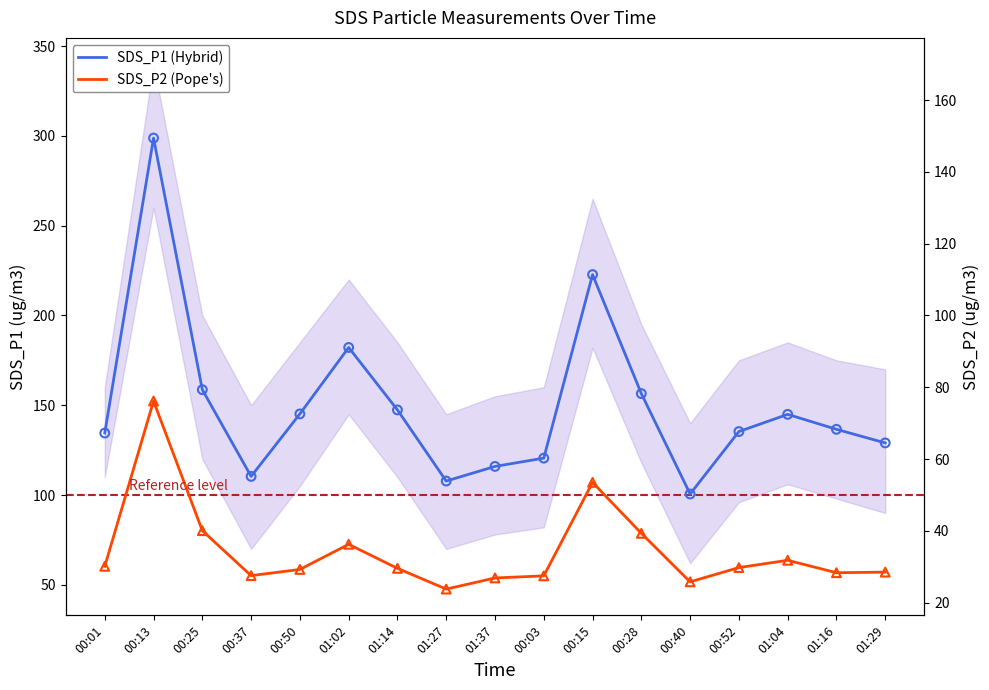

What is the total value across all series at 01:29?

186.1